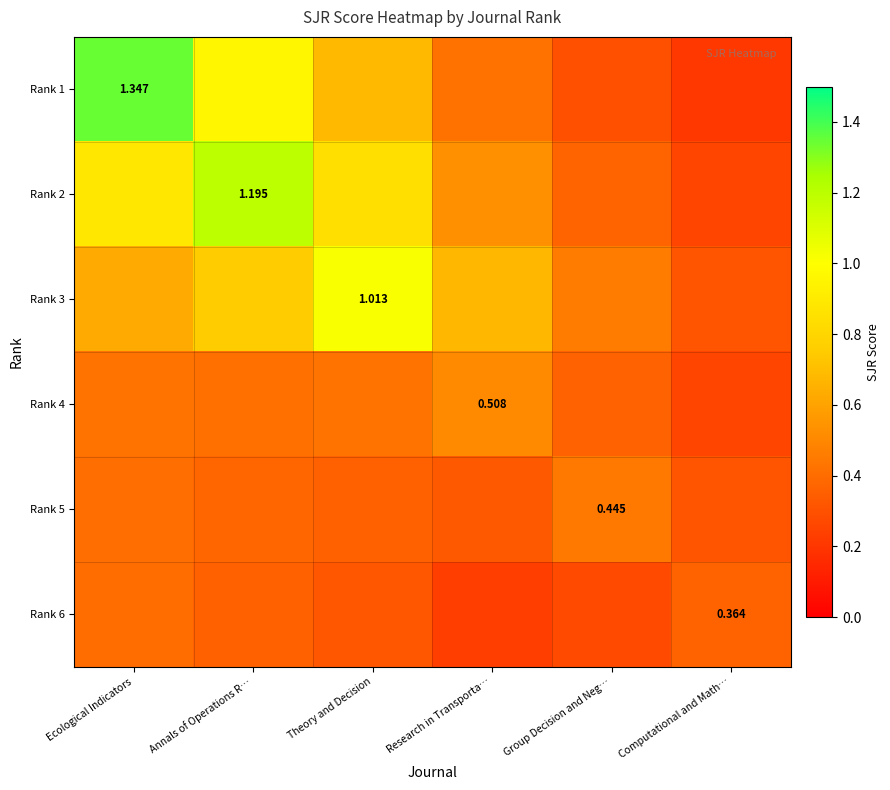

What is the difference between the maximum and second lowest values in the Rank 4 series?

0.1